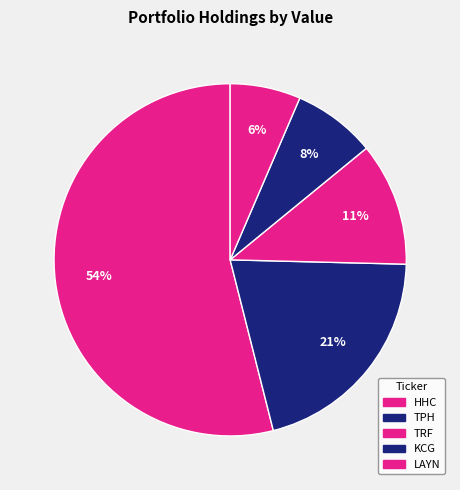

What is the largest slice in the pie chart?

HHC